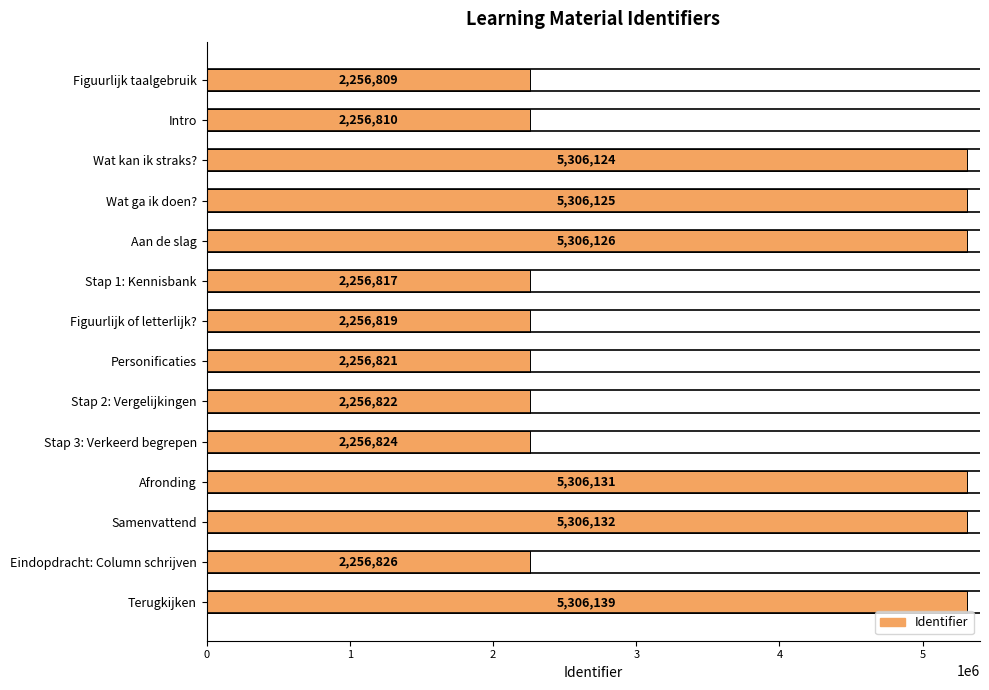

Where is the data nearest to the value 3781474?

Eindopdracht: Column schrijven